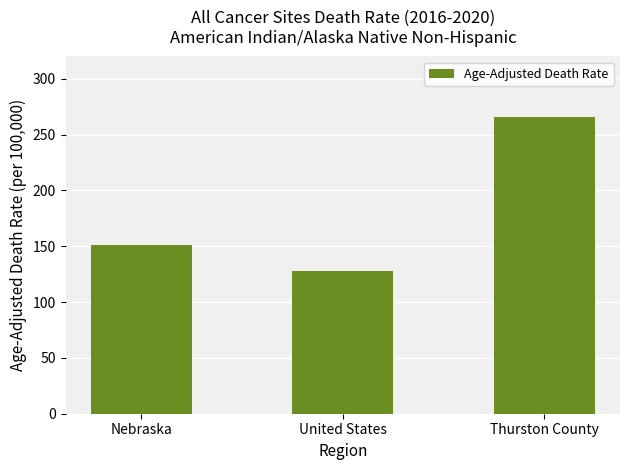

Where is the data nearest to the value 197?

Nebraska